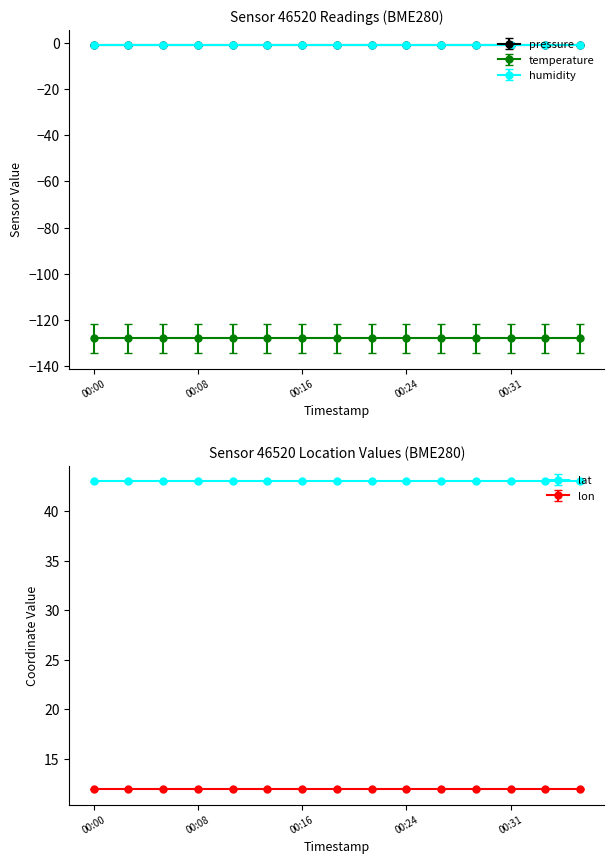

Which series has the widest spread of values?

pressure